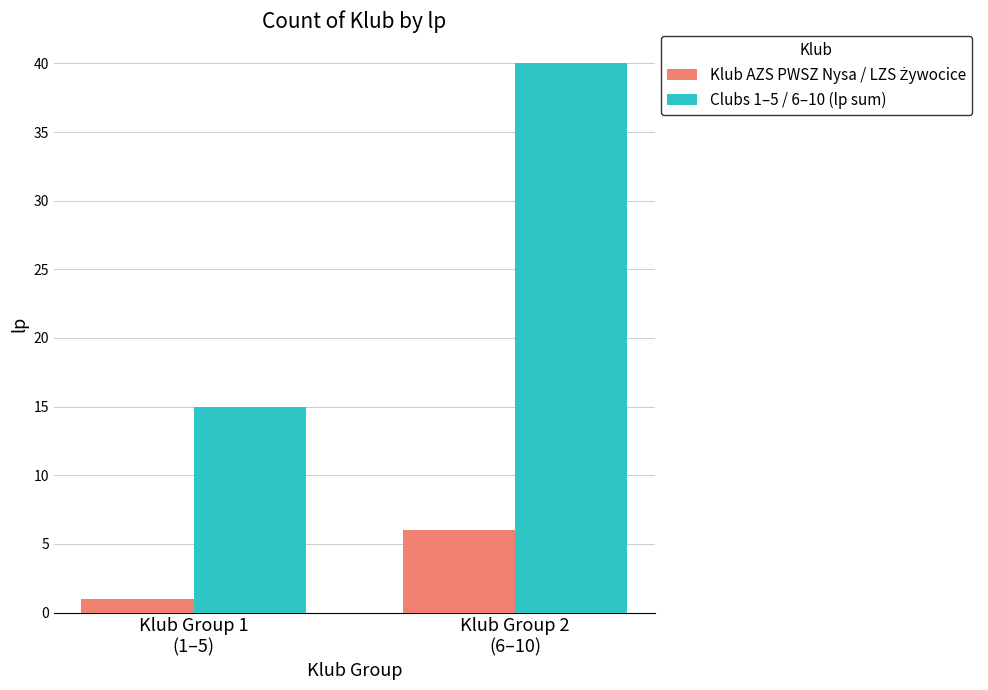

What is the greatest value displayed?

40